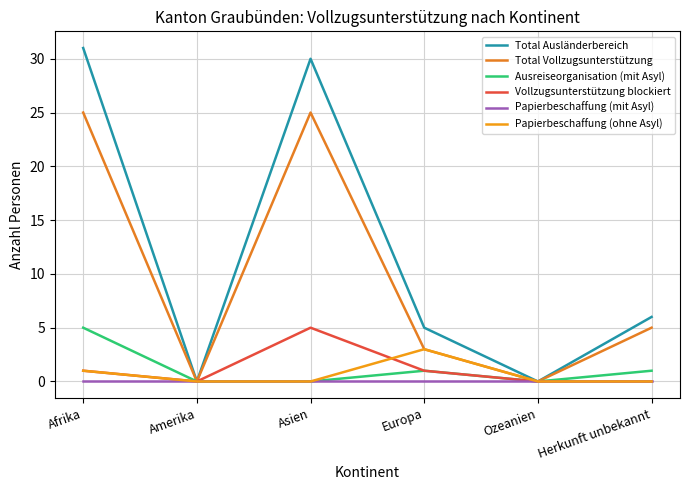

Rank the series at Afrika from highest to lowest value.

Total Ausländerbereich, Total Vollzugsunterstützung, Ausreiseorganisation (mit Asyl), Vollzugsunterstützung blockiert, Papierbeschaffung (ohne Asyl), Papierbeschaffung (mit Asyl)